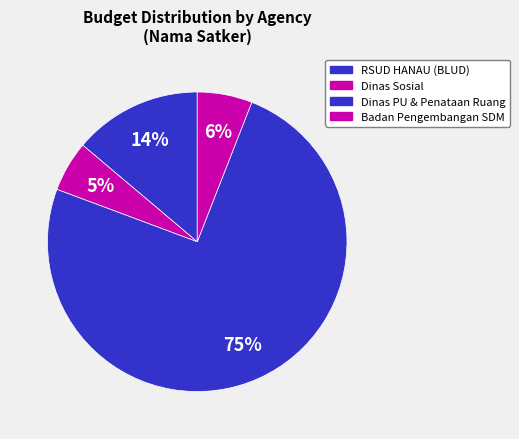

How many slices are in this pie chart?

4